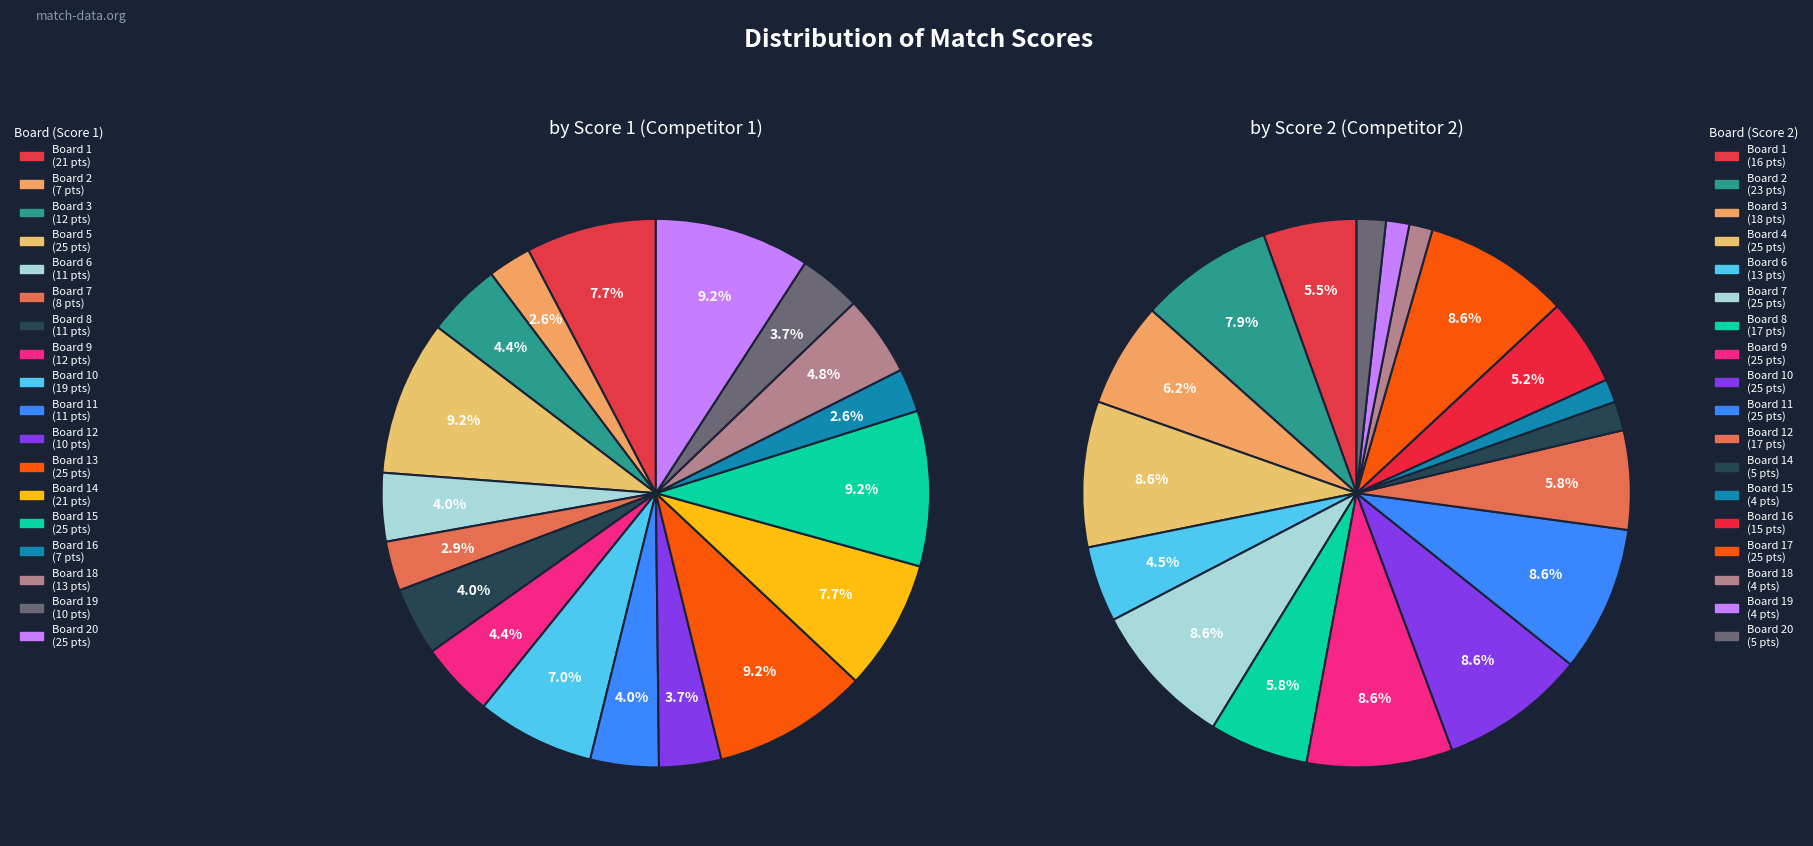

To the nearest percent, what is the combined percentage of Board 10 and Board 1?

15%